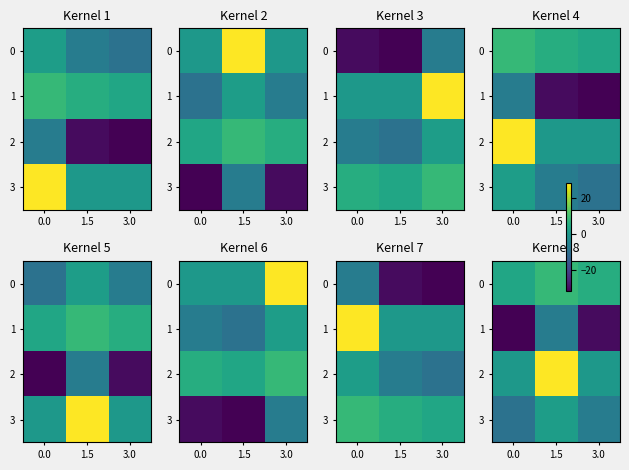

Between 1.5 and 3.0, which series saw the biggest shift?

2